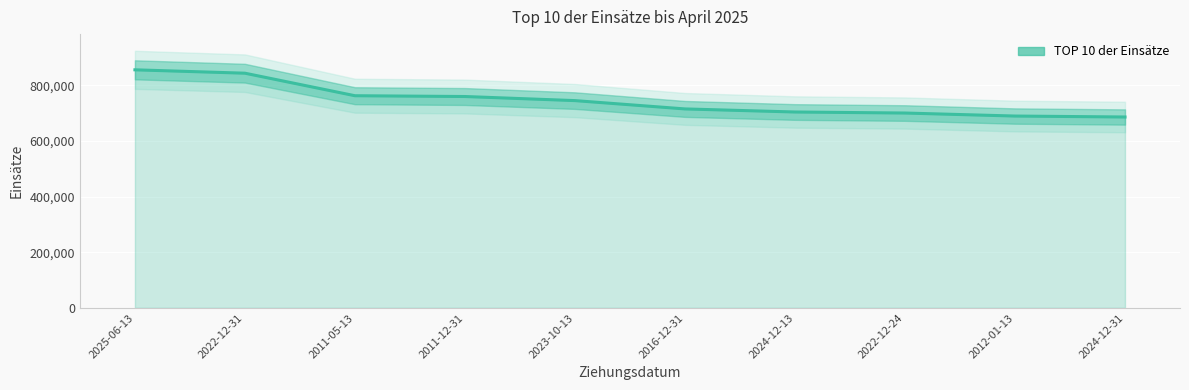

List the labels in order of value, largest first.

2025-06-13, 2022-12-31, 2011-05-13, 2011-12-31, 2023-10-13, 2016-12-31, 2024-12-13, 2022-12-24, 2012-01-13, 2024-12-31